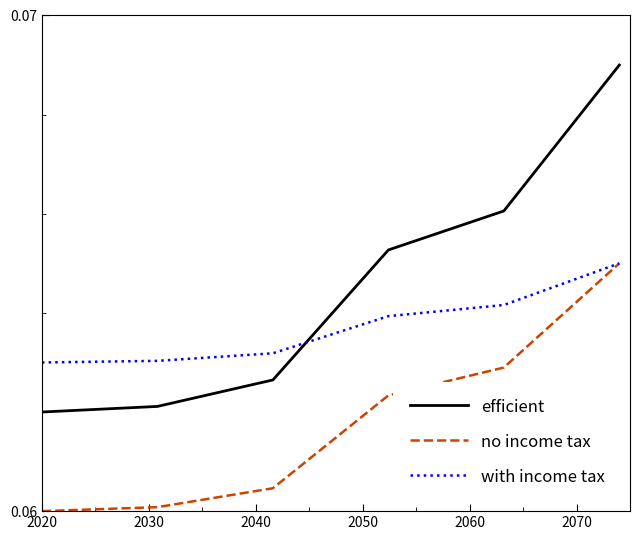

Which series has the largest total across all categories?

efficient